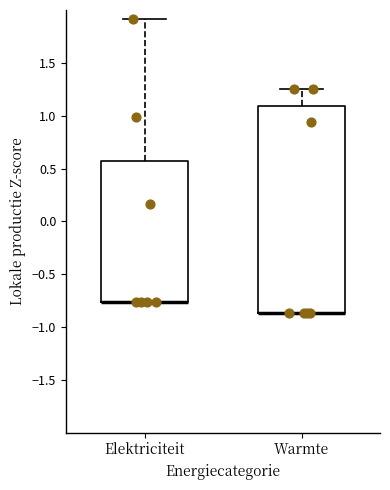

Reading left to right, transcribe this box plot: for each box, give where its median line is, the range the box spans, and where its two whiskers end, as read against the y-axis. The values are not printed on the chart, so give them approximately, as read against the axis.

Elektriciteit: median -0.75 (drawn on the box's lower edge), box -0.75 to 0.55, whiskers -0.75 to 1.90
Warmte: median -0.85 (drawn on the box's lower edge), box -0.85 to 1.10, whiskers -0.85 to 1.25